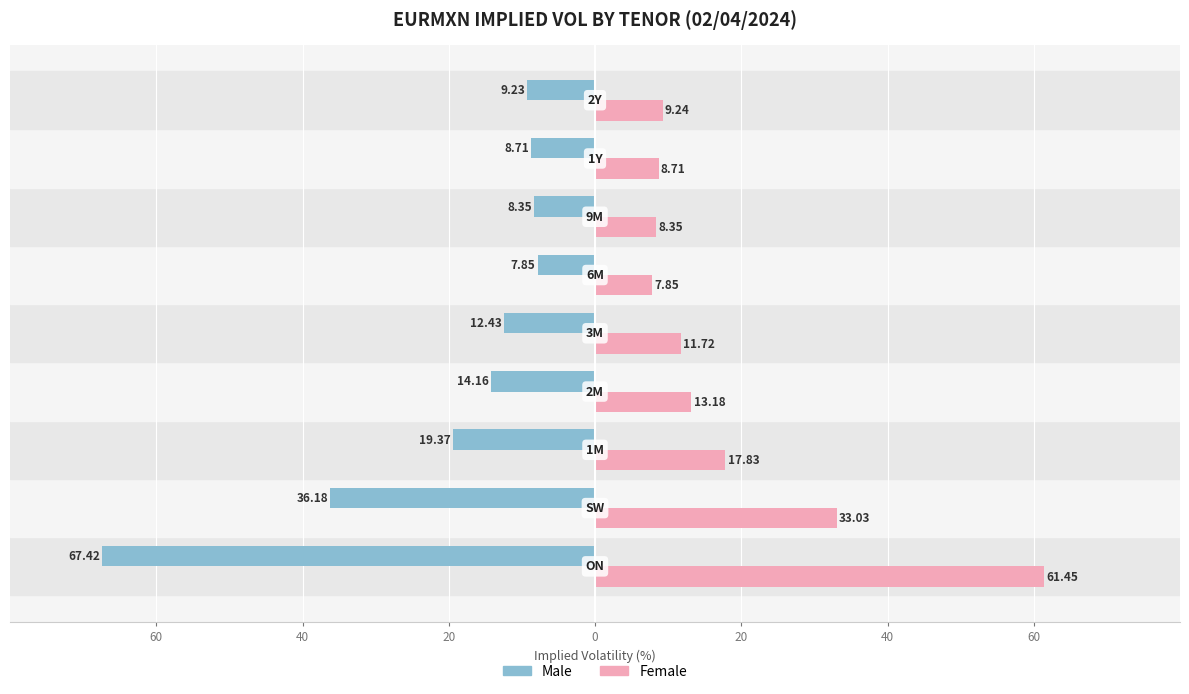

What are all the series names shown in the legend?

Male, Female